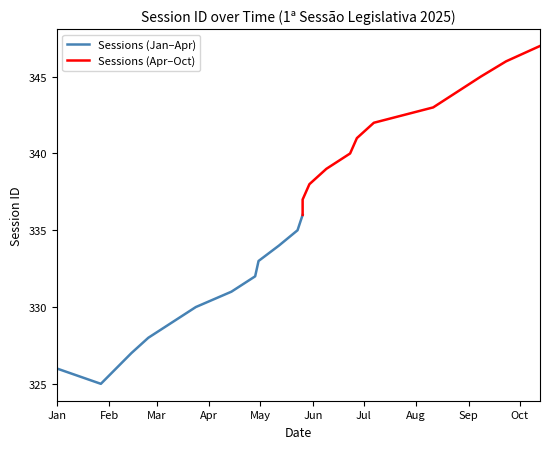

Reading left to right, extract all data points from this chart.

Sessions (Jan–Apr): 326	325	327	328	329	330	331	332	333	334	335	336
Sessions (Apr–Oct): 336	337	338	339	340	341	342	343	344	345	346	347